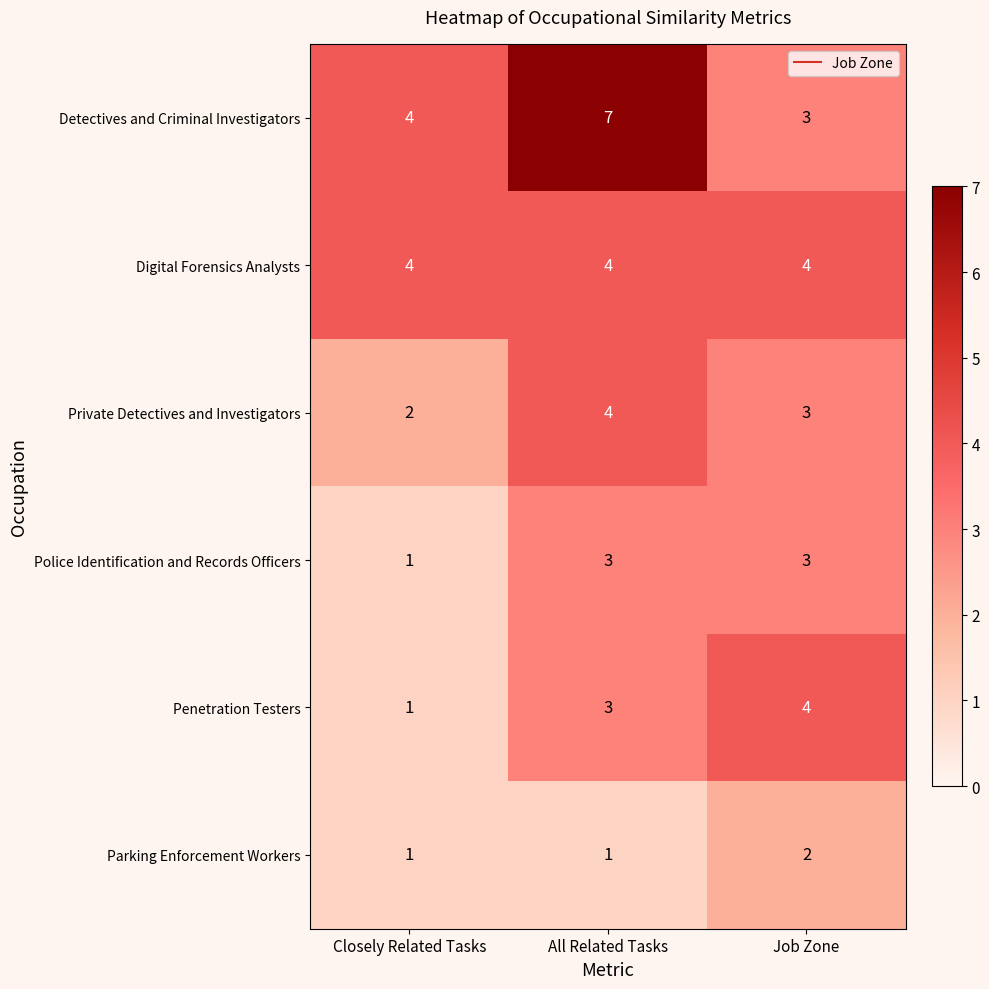

Which category has the highest value in the Private Detectives and Investigators series?

All Related Tasks